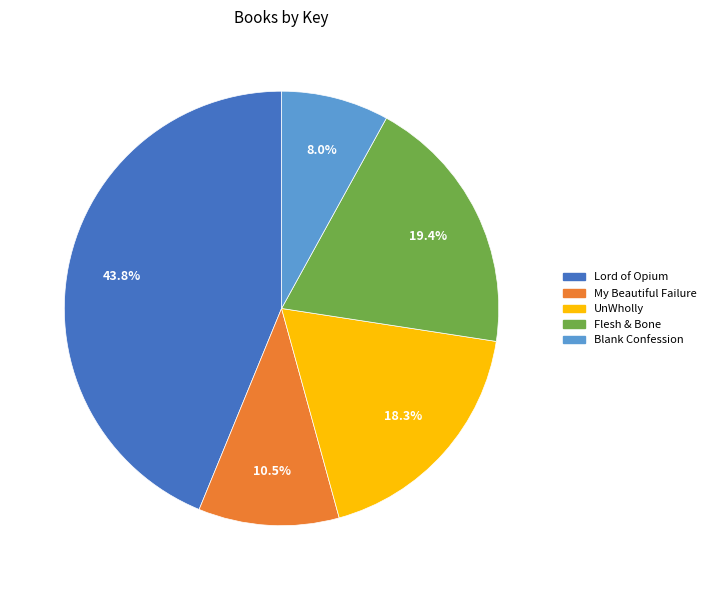

What is the smallest slice in the pie chart?

Blank Confession